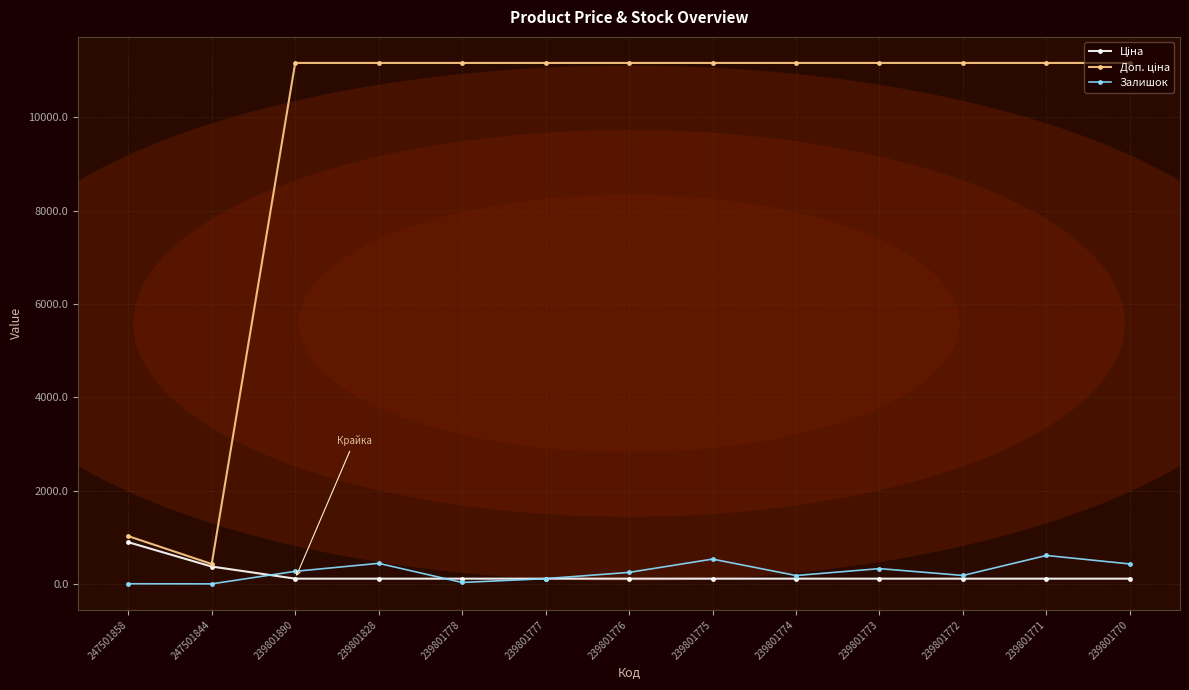

What is the total value across all series at 247501844?

797.3